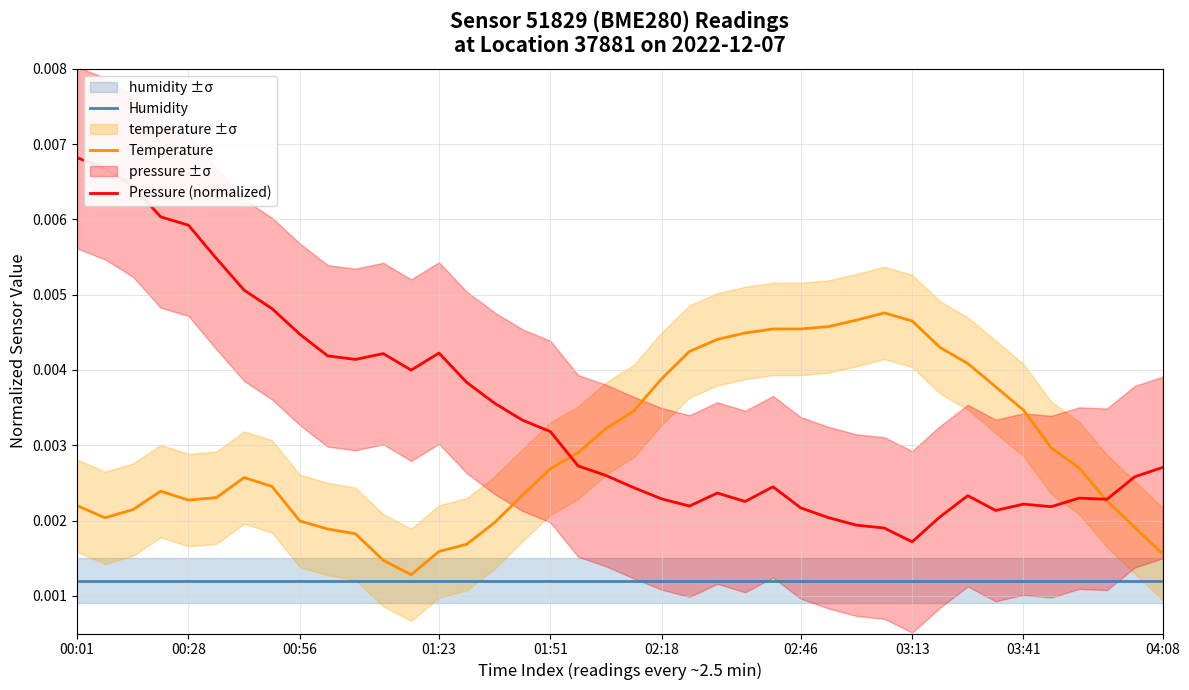

At how many categories does at least one series exceed 0?

40